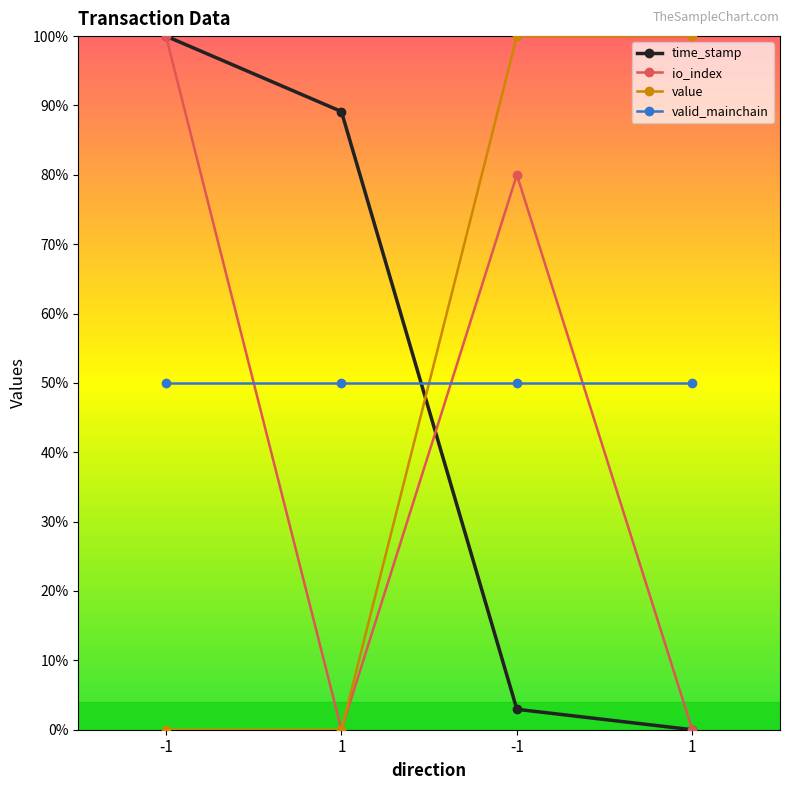

Rank the categories by time_stamp value from lowest to highest.

1, -1, 1, -1